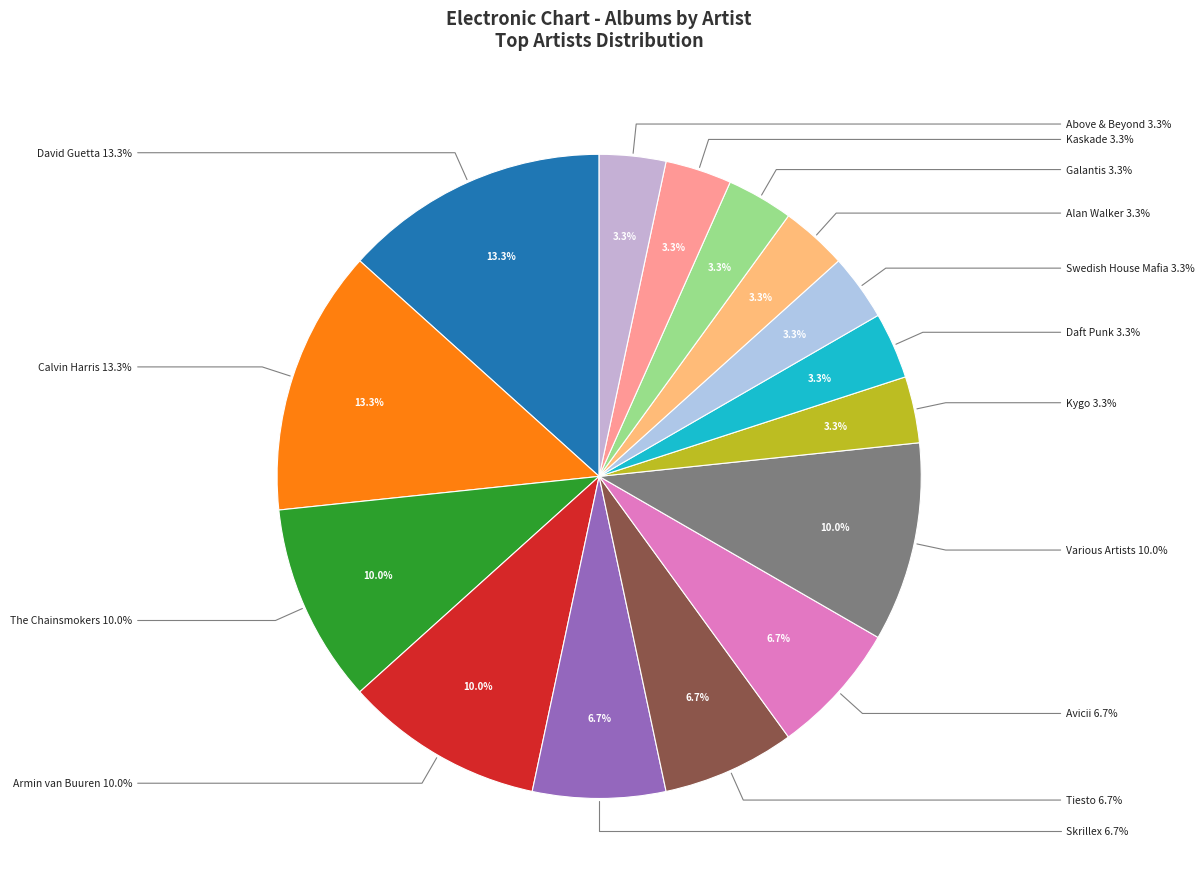

What is the change in value from up to down?

-48